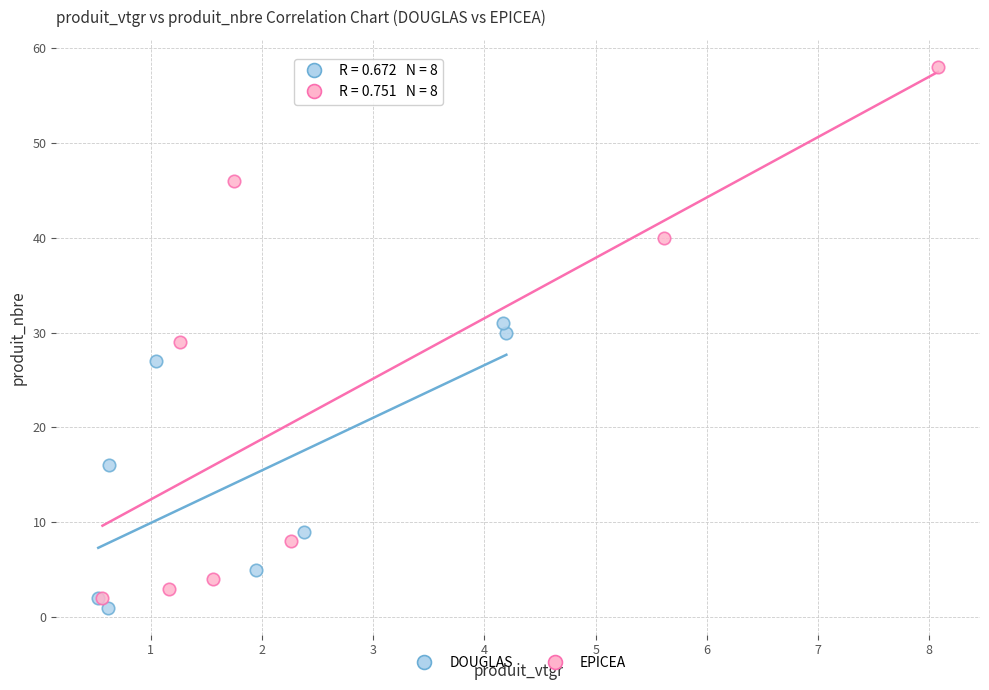

Which series contains the highest Y value?

EPICEA